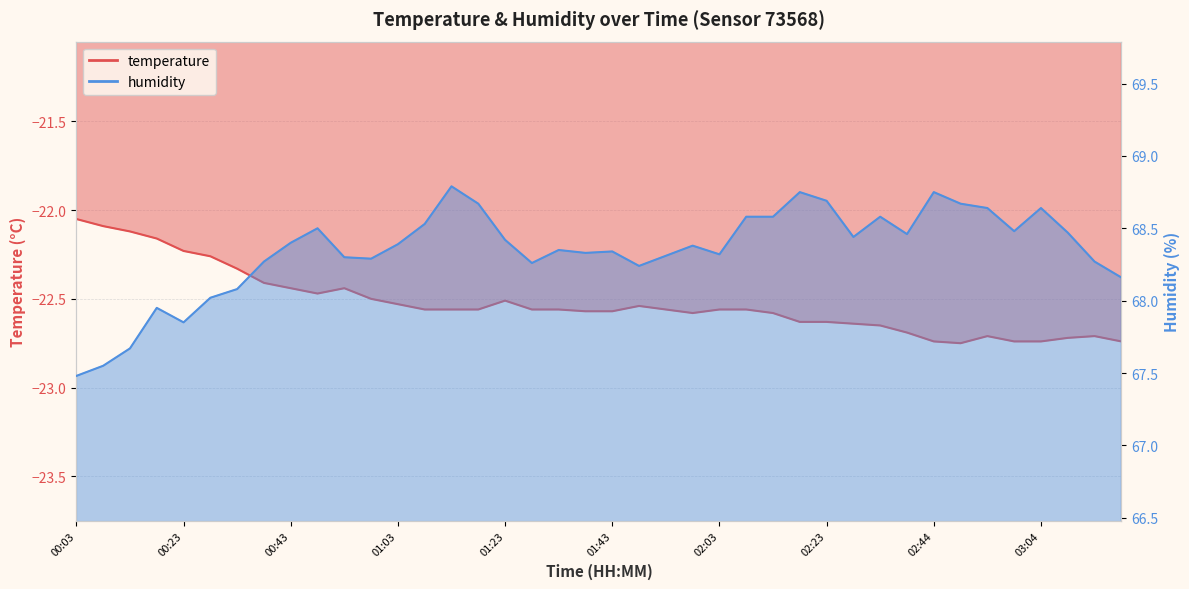

Is the value of humidity at 02:28 greater than the value of temperature at 00:58?

Yes